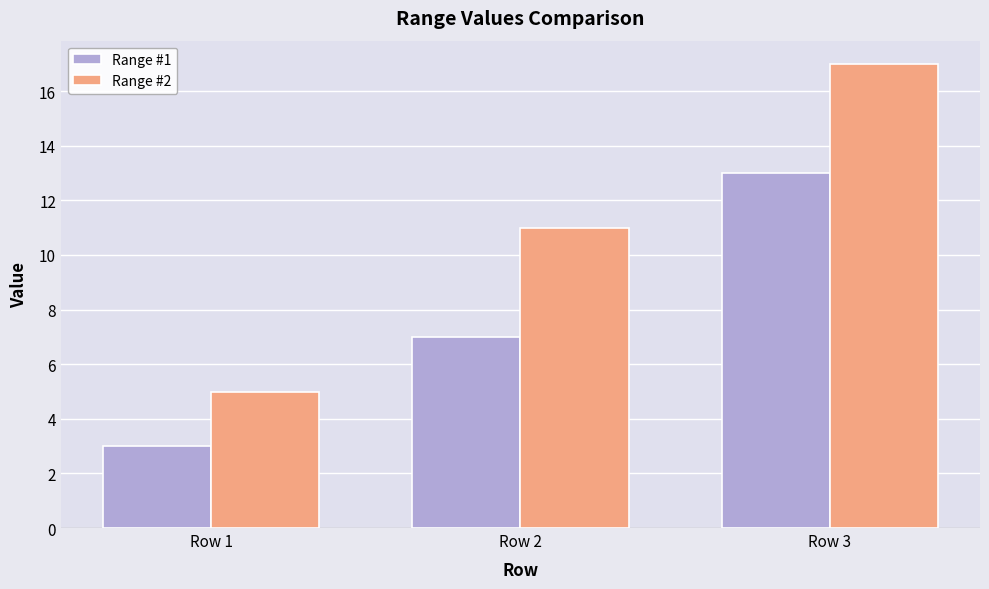

Reading right to left, extract all data points from this chart.

Range #1: Row 3=13	Row 2=7	Row 1=3
Range #2: Row 3=17	Row 2=11	Row 1=5